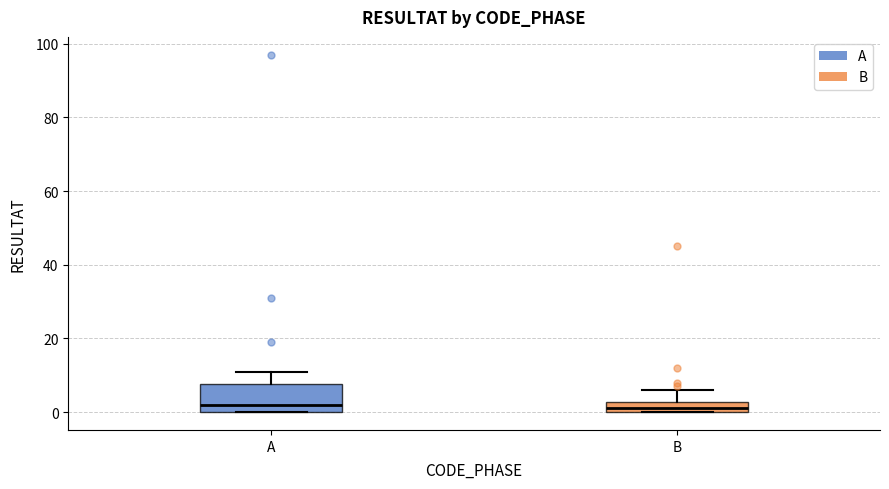

Comparing the boxes themselves (not the whiskers), which one is the tallest?

A